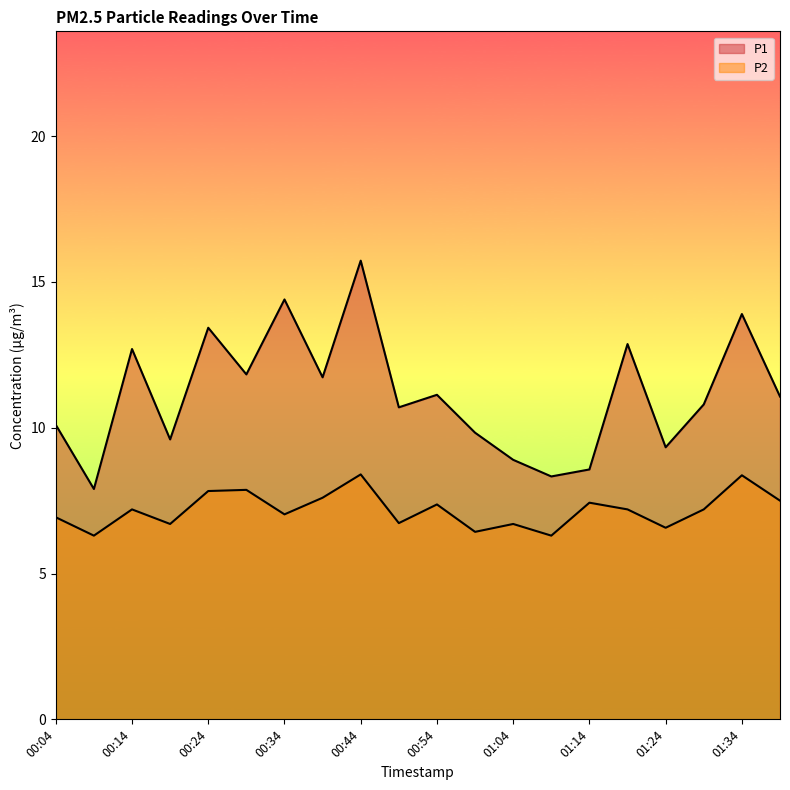

At which label does P1 first exceed 11?

00:14